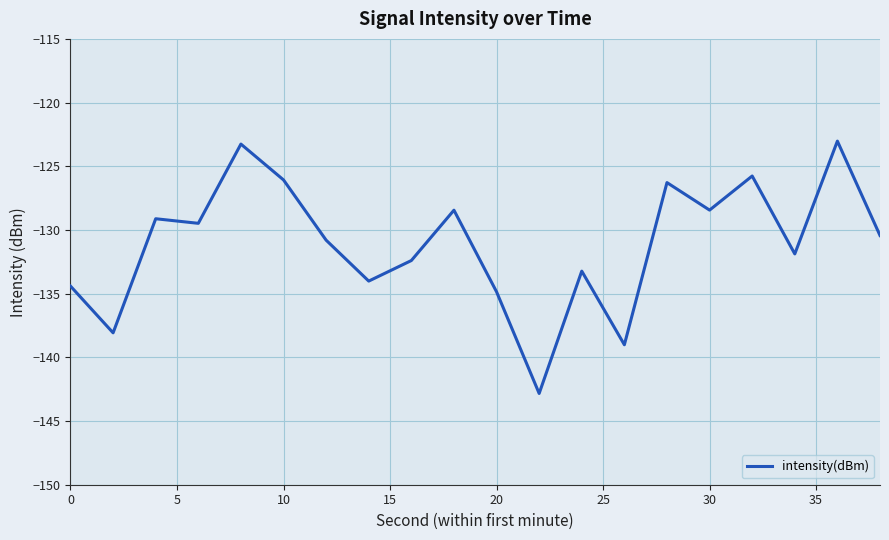

What is the minimum value shown in the chart?

-142.8